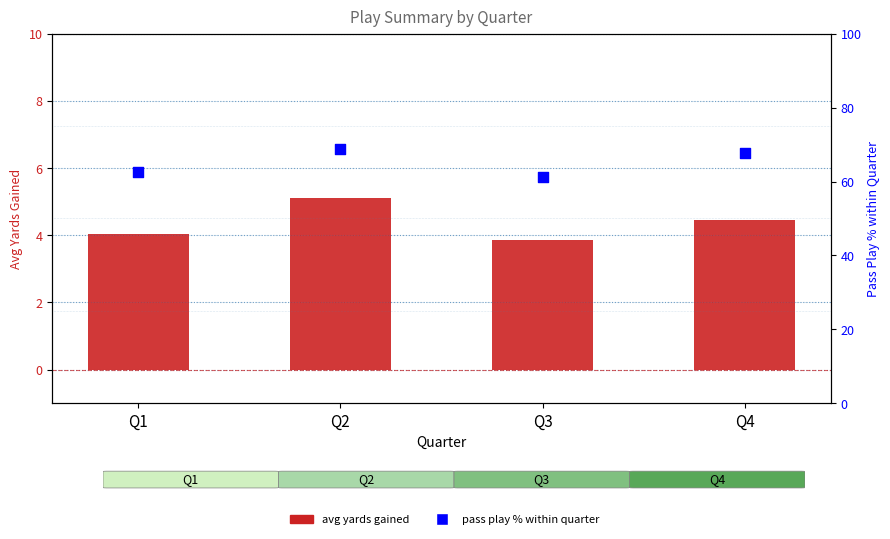

At how many categories does at least one series exceed 46?

4